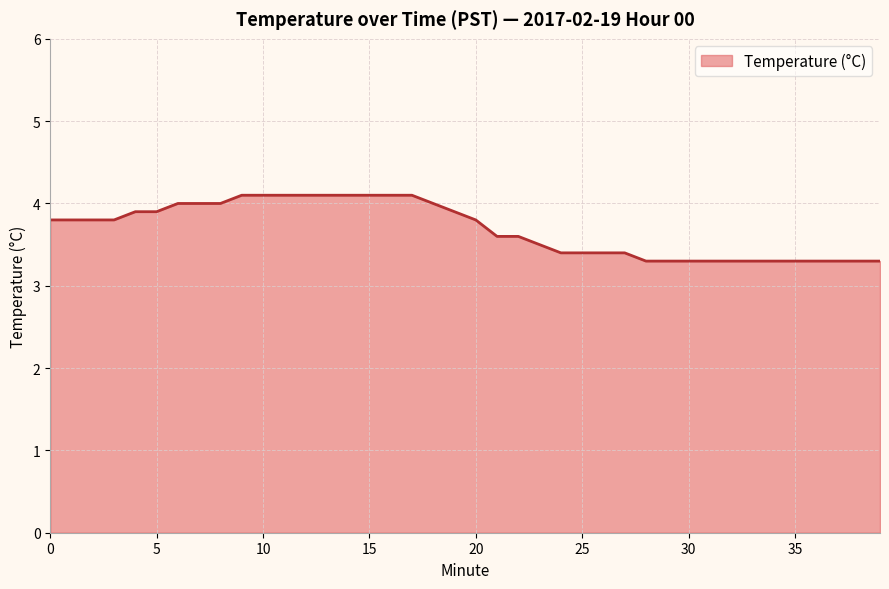

Count the values in the range 3 to 4.

31